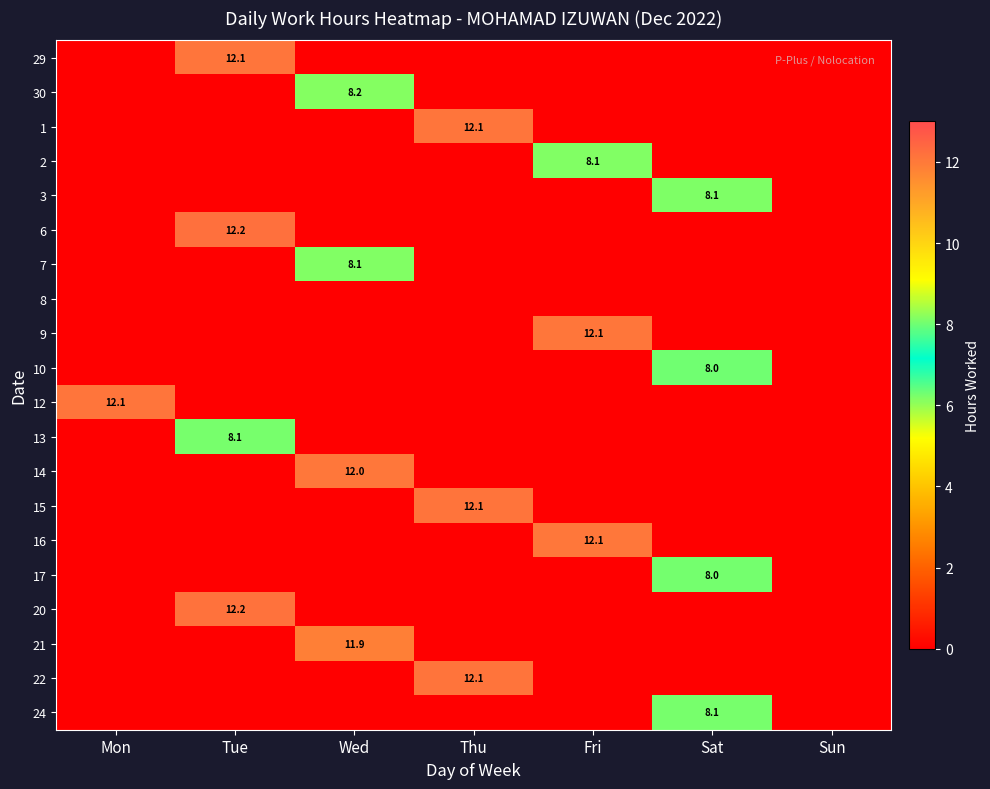

Is it true that 21 equals 11.9 at Wed?

True